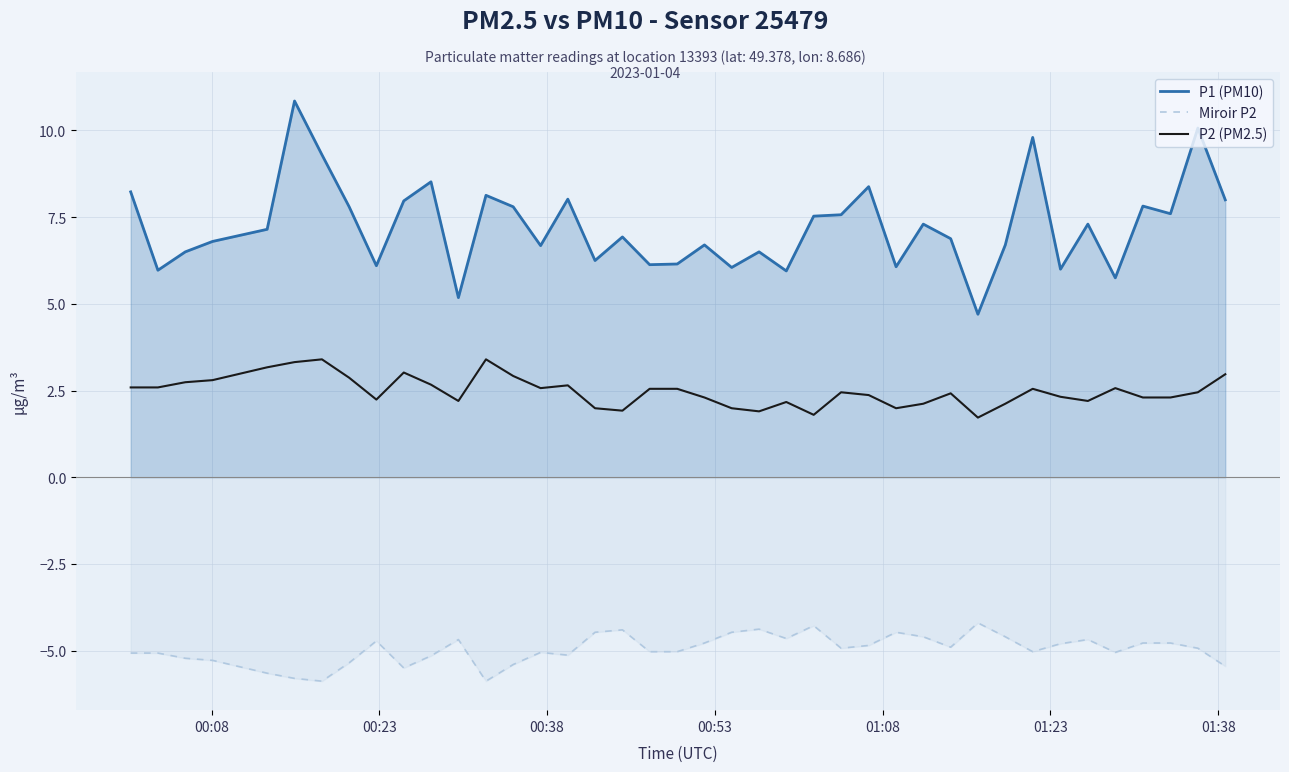

True or false: P2 (PM2.5) and Miroir P2 cross at least once.

False